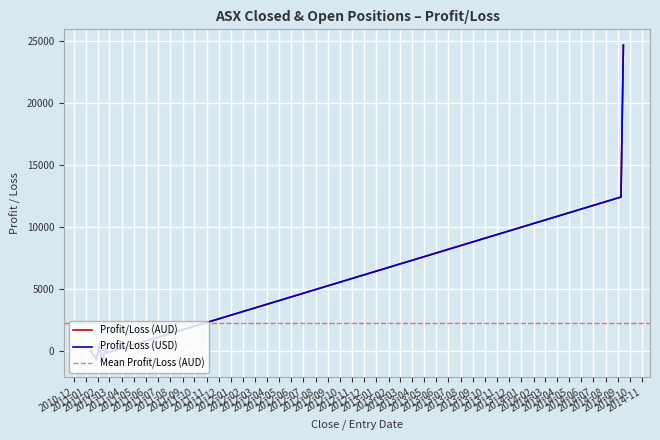

Which has a higher value, 2011-02-21 or 2011-01-27?

2011-02-21